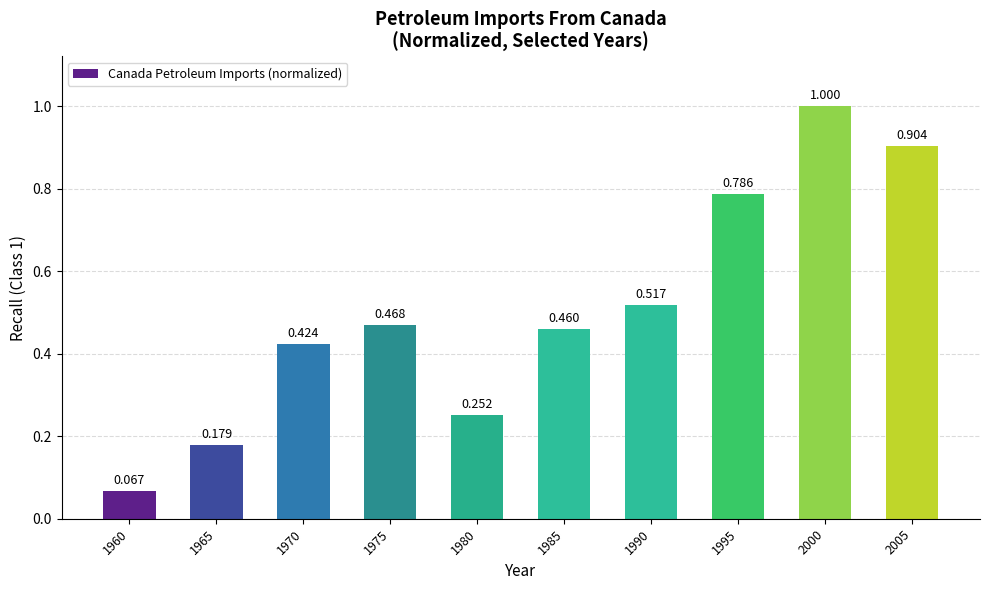

Reading left to right, what are all the values shown in this chart?

1960=0.1	1965=0.2	1970=0.4	1975=0.5	1980=0.3	1985=0.5	1990=0.5	1995=0.8	2000=1.0	2005=0.9